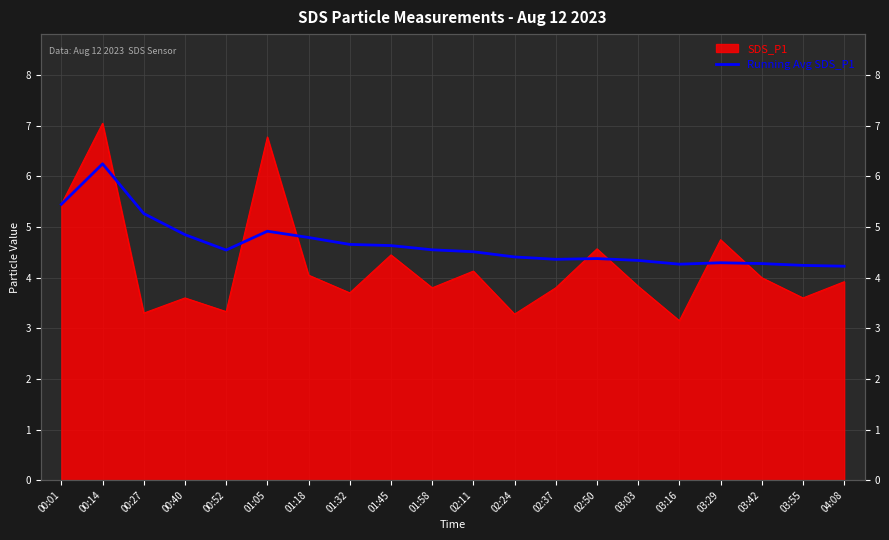

At which category does the data reach its first local peak?

00:14